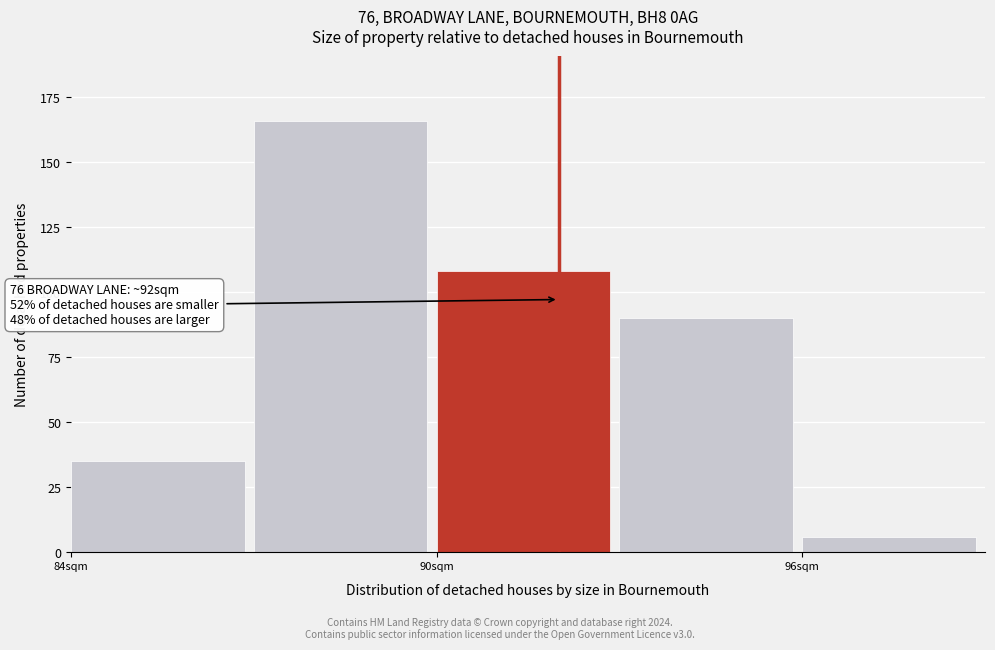

Read against the x-axis, roughly where is the centre of the tallest bar?

88